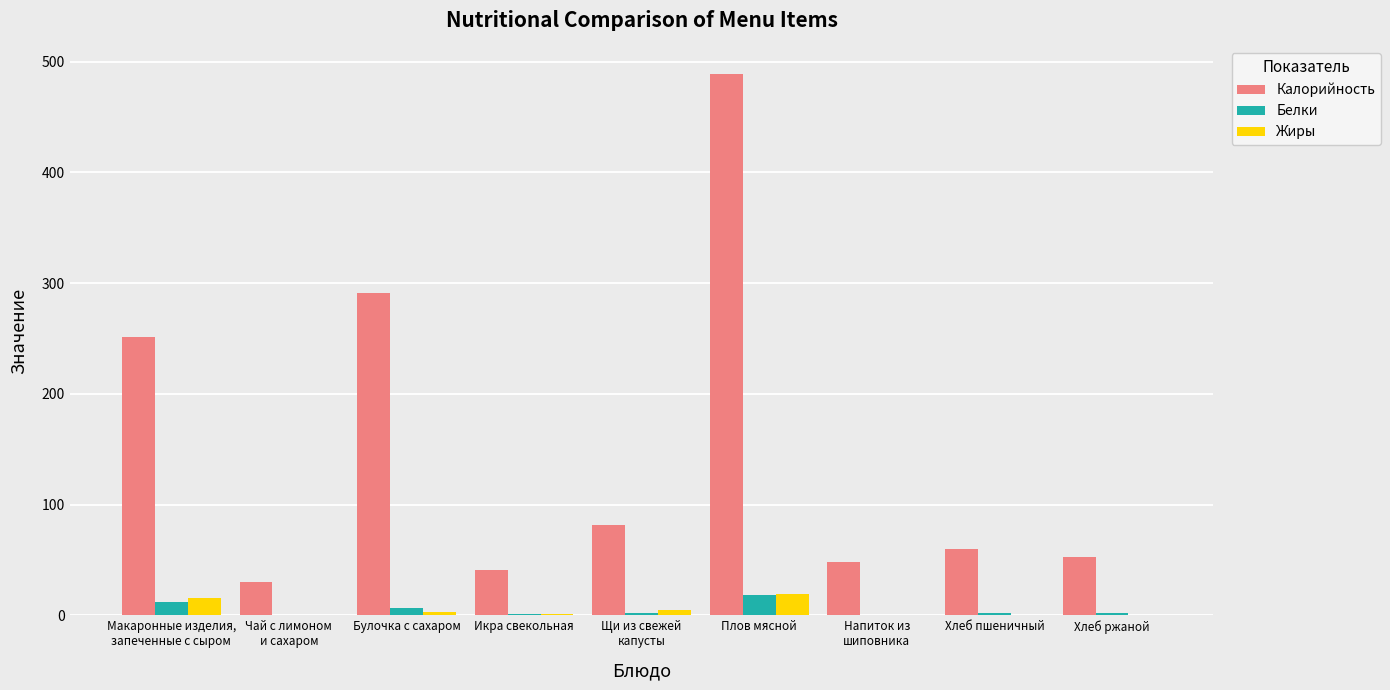

What is the average value of the Белки series?

4.9